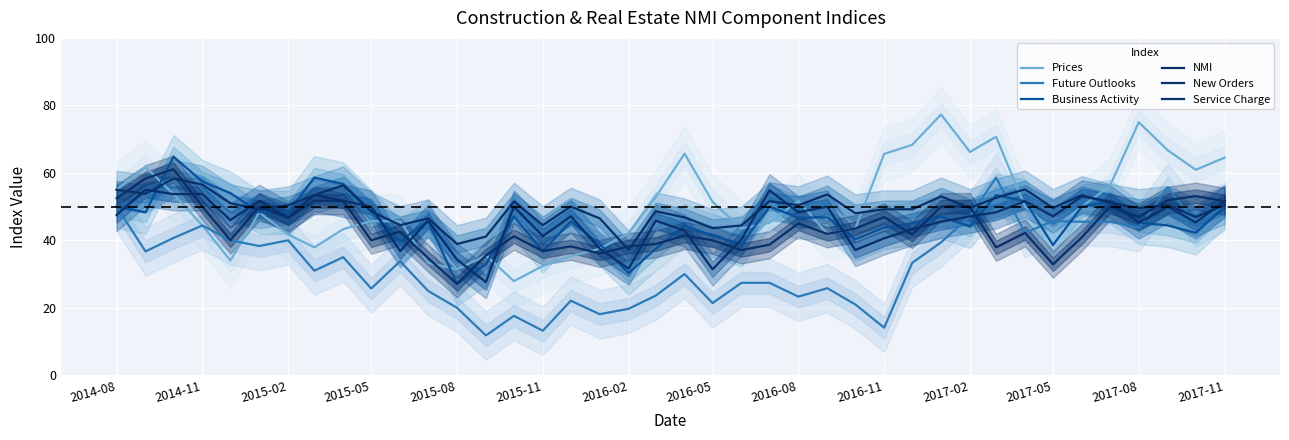

Reading right to left, list all the values displayed in this chart.

Prices: 64.5	60.9	66.7	75.0	56.1	50.0	42.9	50.0	70.7	66.2	77.3	68.3	65.6	43.5	41.9	51.7	45.2	43.5	51.4	65.7	52.8	42.1	37.5	35.3	32.4	27.9	35.5	31.4	33.3	45.6	45.7	43.3	37.9	41.7	48.3	34.0	44.4	53.7	61.7	55.0
Future Outlooks: 50.0	45.3	55.6	43.8	45.5	45.5	45.7	42.2	58.6	47.1	39.4	33.3	14.1	21.0	25.8	23.3	27.4	27.4	21.4	30.0	23.6	19.7	18.1	22.1	13.2	17.6	11.8	20.0	25.0	33.8	25.7	35.0	31.0	40.0	38.3	40.0	44.4	40.7	36.7	50.0
Business Activity: 50.0	42.2	44.4	45.3	51.5	50.0	38.6	51.6	53.4	44.1	47.0	45.0	43.8	40.3	46.8	46.7	50.0	38.7	41.4	44.3	37.5	30.3	38.9	45.6	36.8	47.1	32.9	27.1	45.8	39.7	48.6	56.7	58.6	48.3	48.3	54.0	57.4	64.8	48.3	50.0
NMI: 50.4	46.9	50.5	49.6	51.1	53.4	49.6	55.1	52.6	49.6	53.0	49.2	49.2	48.0	53.6	50.4	51.6	44.4	43.6	46.8	48.6	37.2	46.5	50.0	44.5	51.5	41.1	38.9	46.5	44.5	48.6	56.3	53.4	50.4	49.2	51.0	56.5	58.3	53.8	55.0
New Orders: 51.6	45.3	50.0	45.3	51.5	53.0	47.1	51.6	48.3	47.1	45.5	43.3	40.6	37.1	50.0	48.3	54.8	40.3	31.4	42.9	45.8	31.6	37.5	47.1	41.2	50.0	27.6	34.3	45.8	36.8	50.0	51.7	53.4	46.7	51.7	46.0	53.7	53.7	55.0	47.5
Service Charge: 51.6	53.1	51.9	46.9	50.0	40.9	32.9	42.2	37.9	50.0	50.0	41.7	46.9	43.5	41.9	45.0	38.7	37.1	40.0	41.4	38.9	38.2	36.1	38.2	36.8	41.2	35.5	27.1	34.7	42.6	40.0	51.7	51.7	46.7	50.0	40.0	50.0	61.1	58.3	52.5